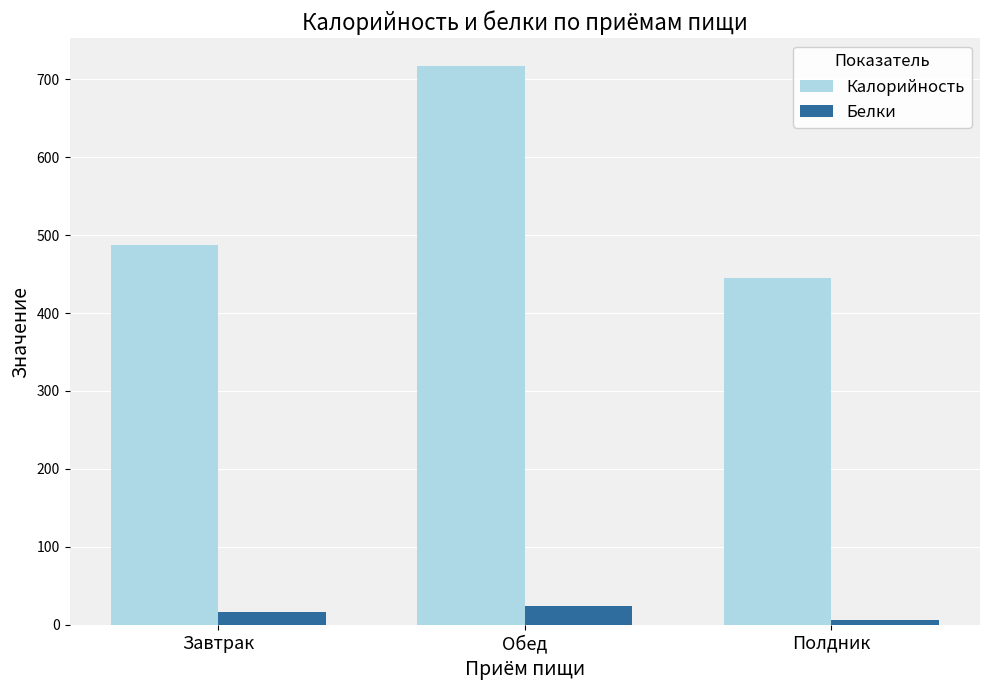

Reading left to right, list all the values displayed in this chart.

Калорийность: Завтрак=487.6	Обед=716.7	Полдник=445.4
Белки: Завтрак=17.1	Обед=23.8	Полдник=6.7